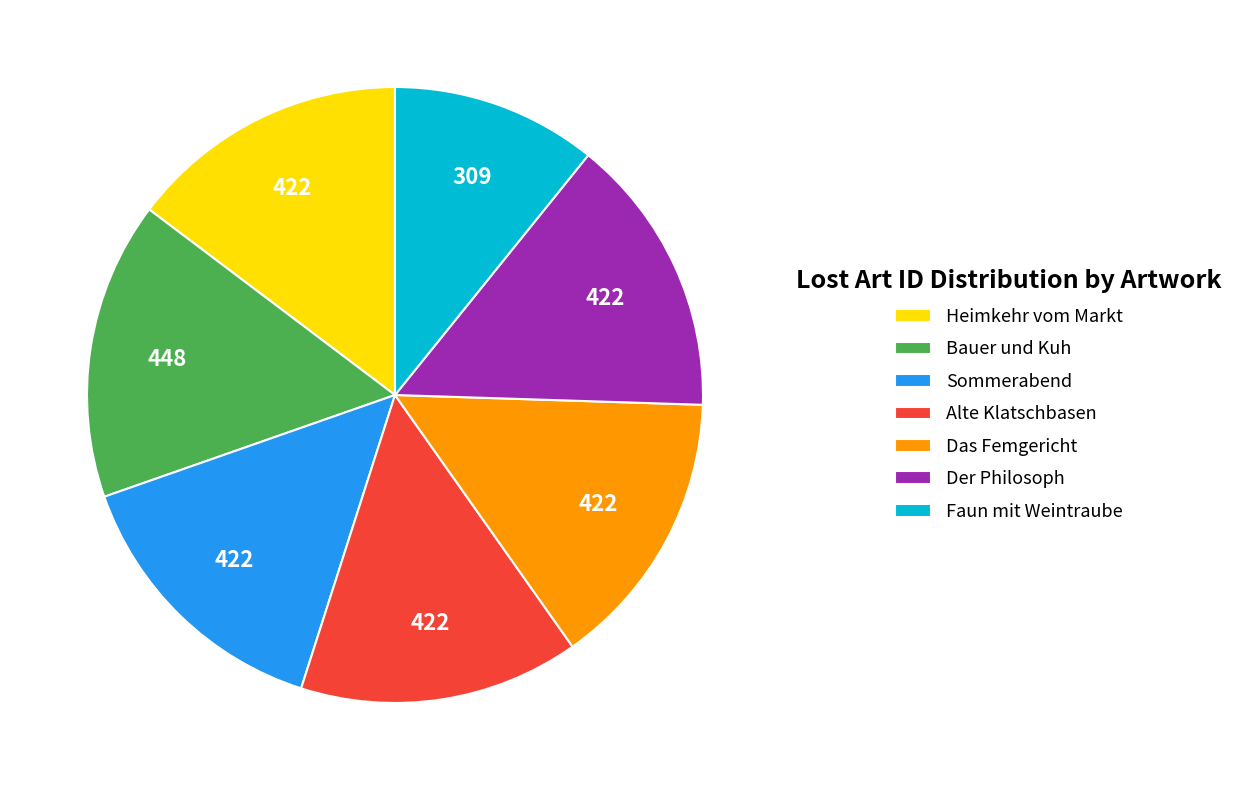

Is it true that Sommerabend is 4% of the pie?

False